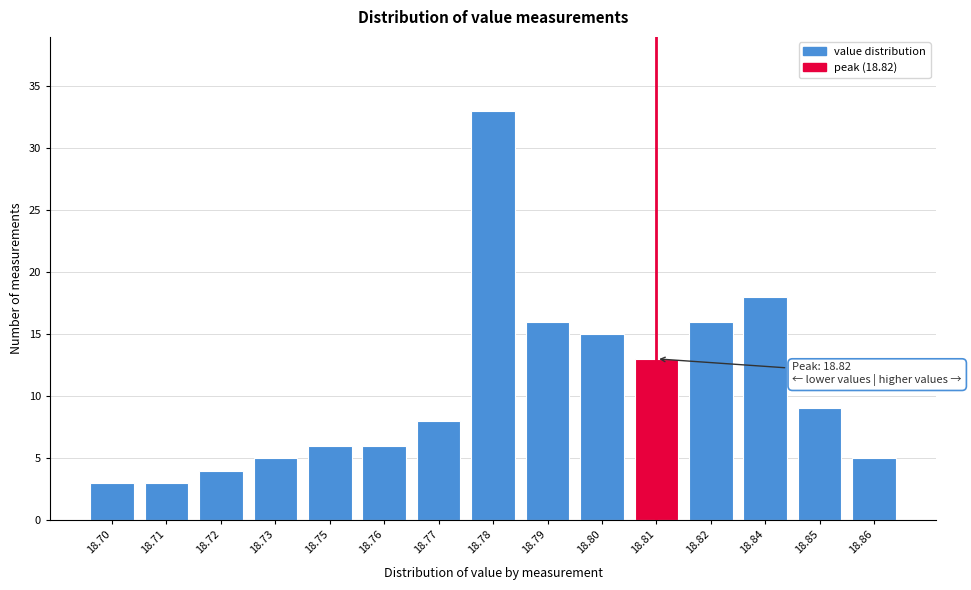

Reading left to right, transcribe all the data shown in this chart.

18.70=3	18.71=3	18.72=4	18.73=5	18.75=6	18.76=6	18.77=8	18.78=33	18.79=16	18.80=15	18.81=13	18.82=16	18.84=18	18.85=9	18.86=5